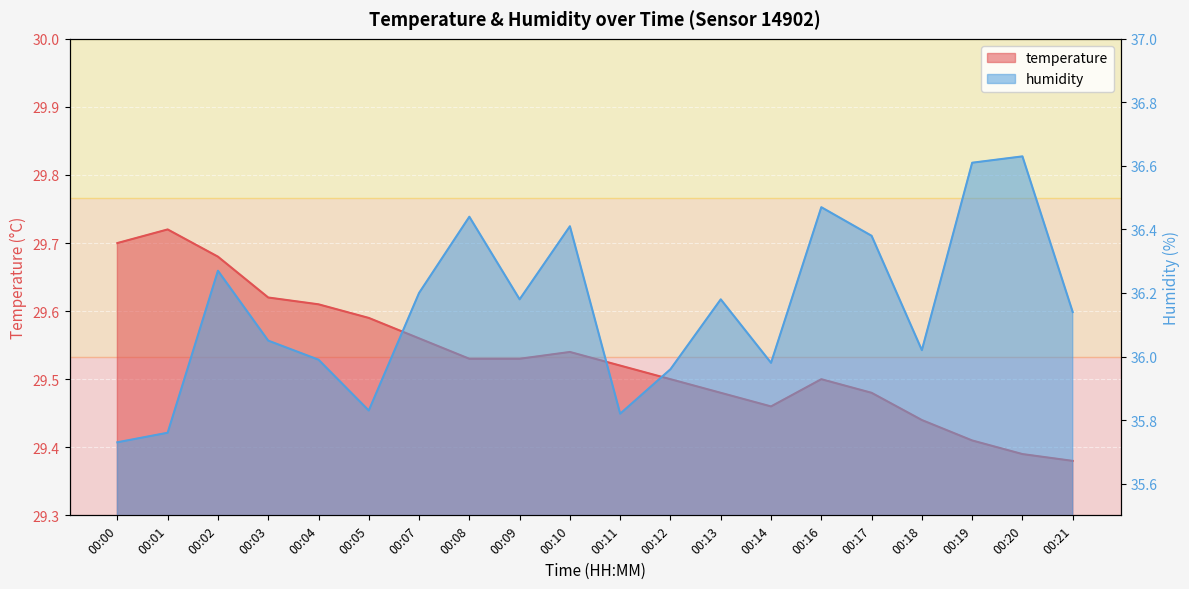

What is the smallest value displayed?

29.4